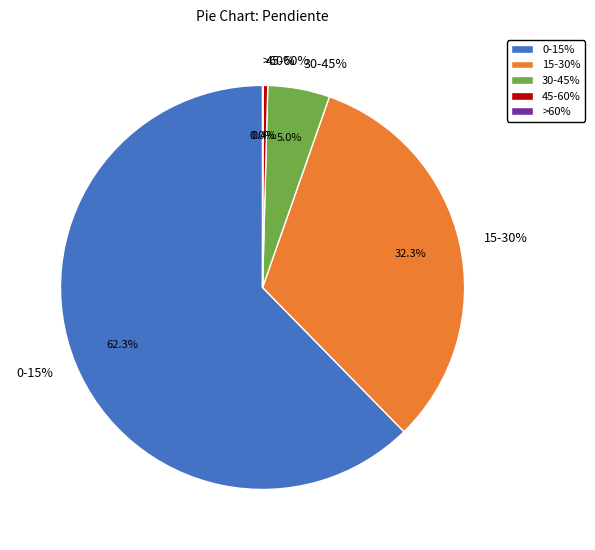

What is the largest slice in the pie chart?

0-15%